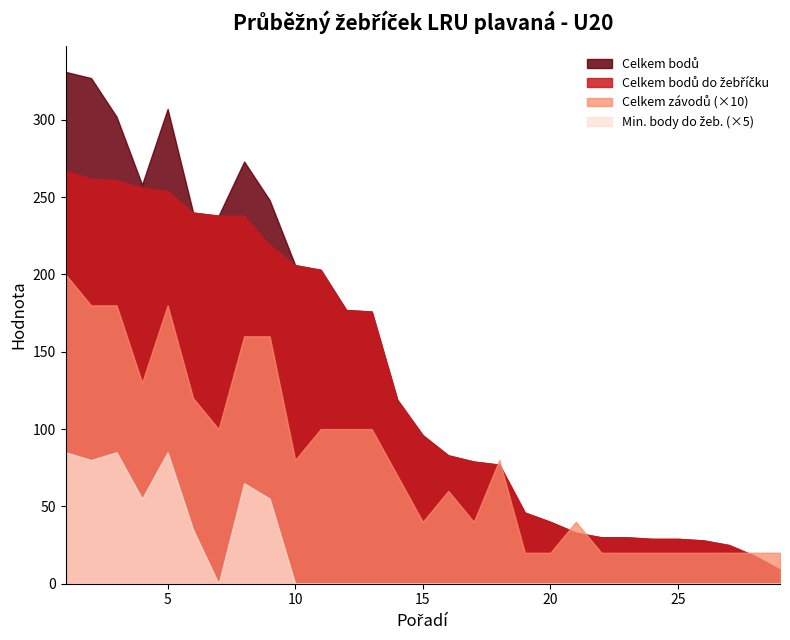

Where is Celkem závodů nearest to the value 11?

6